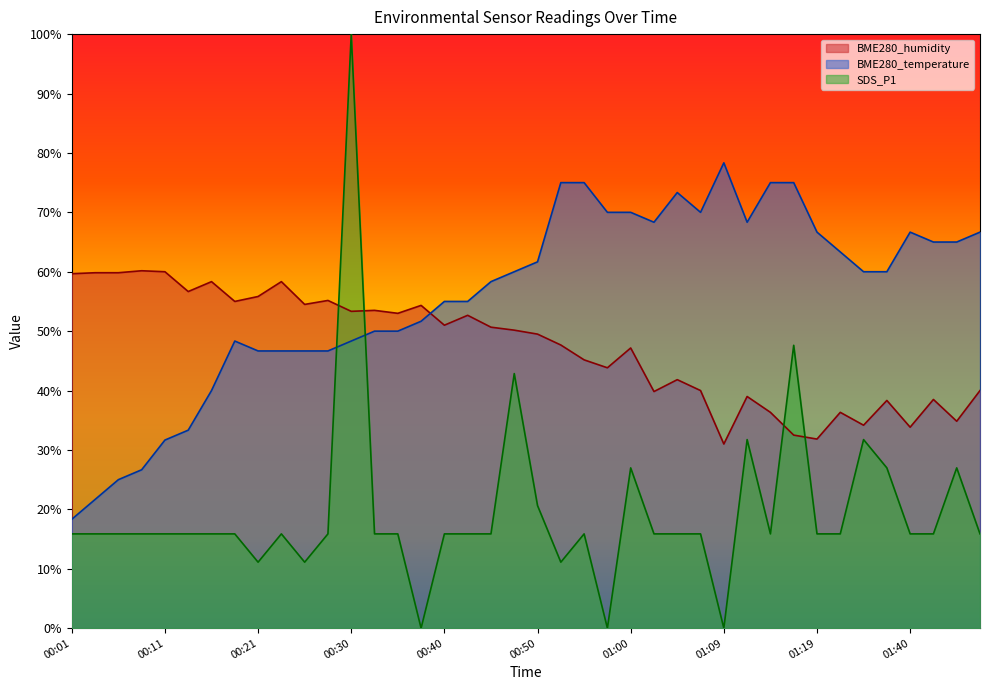

Which category has the highest value in the BME280_temperature series?

01:09